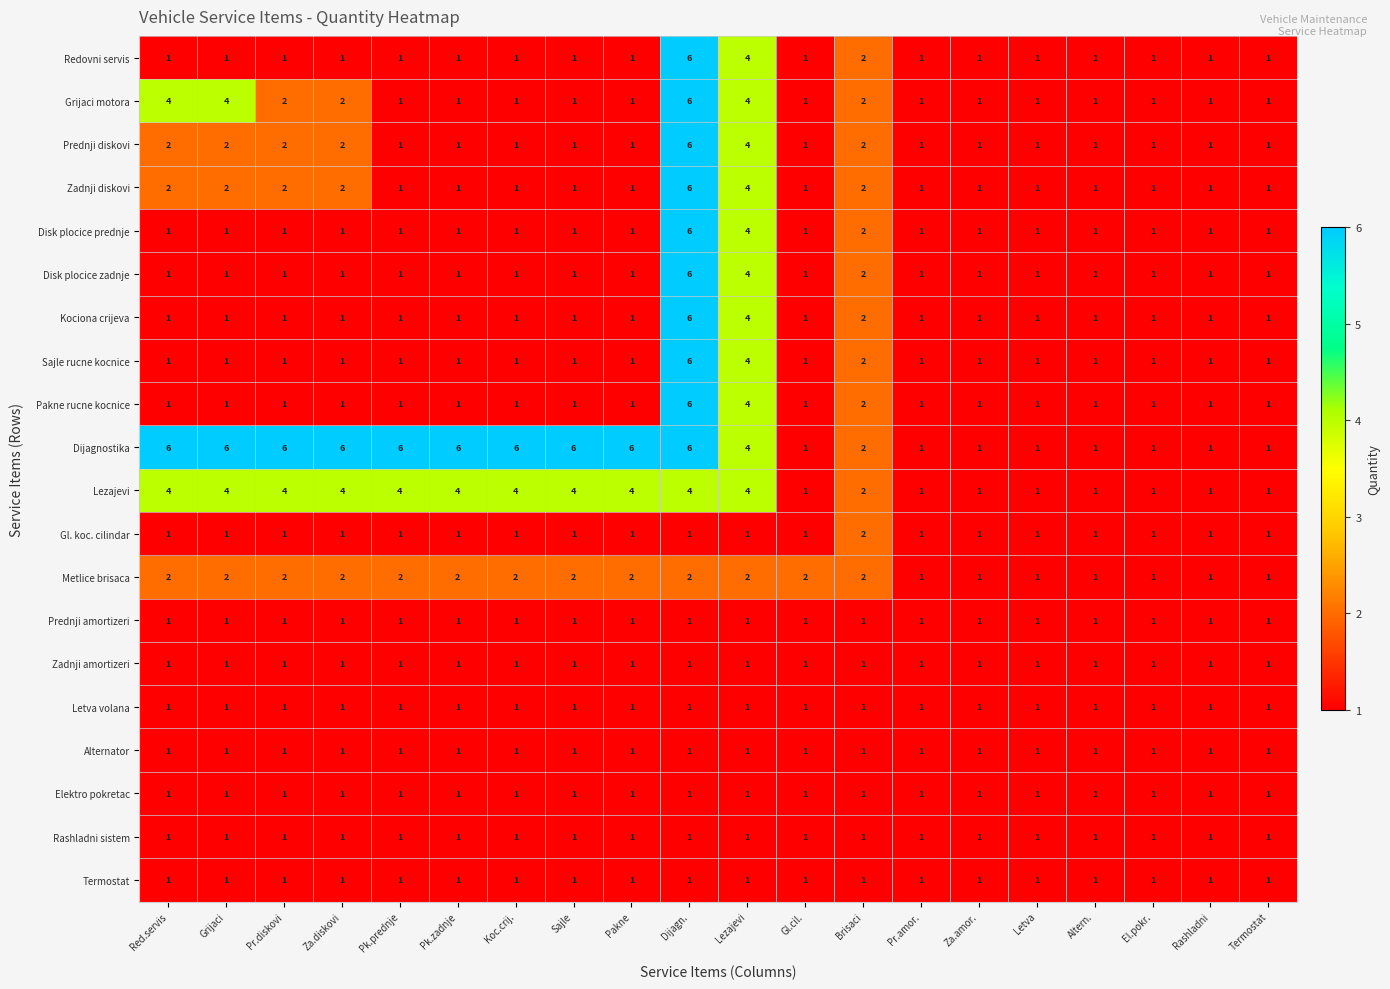

What is the difference between the highest and lowest values at Pk.prednje?

5